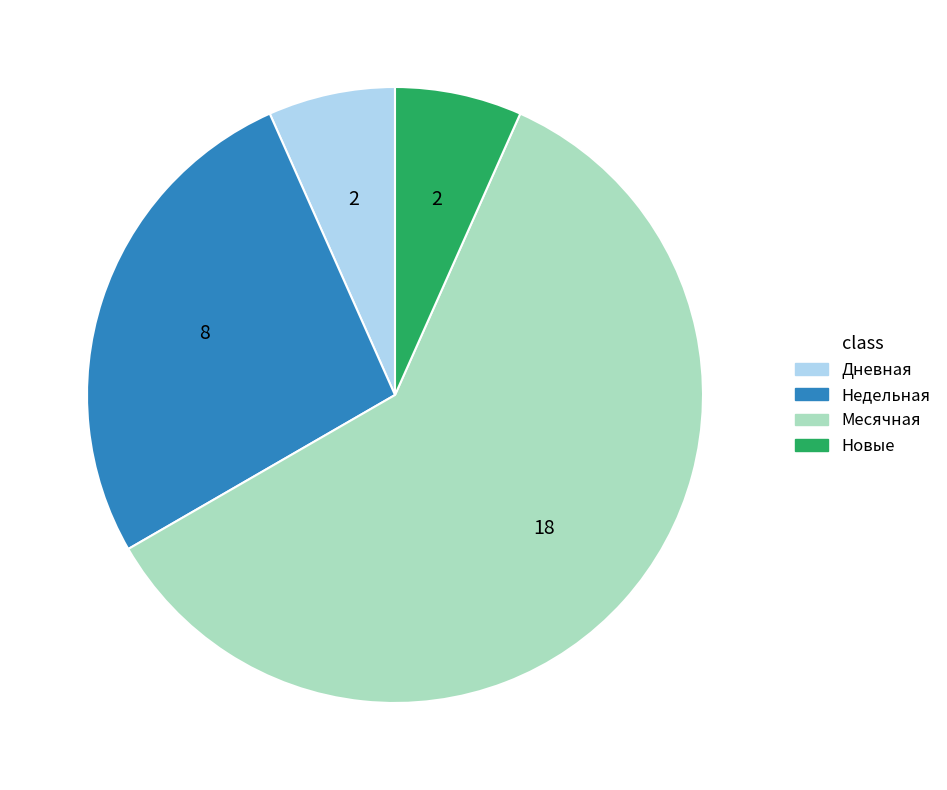

Which category has the biggest portion of the pie?

Месячная